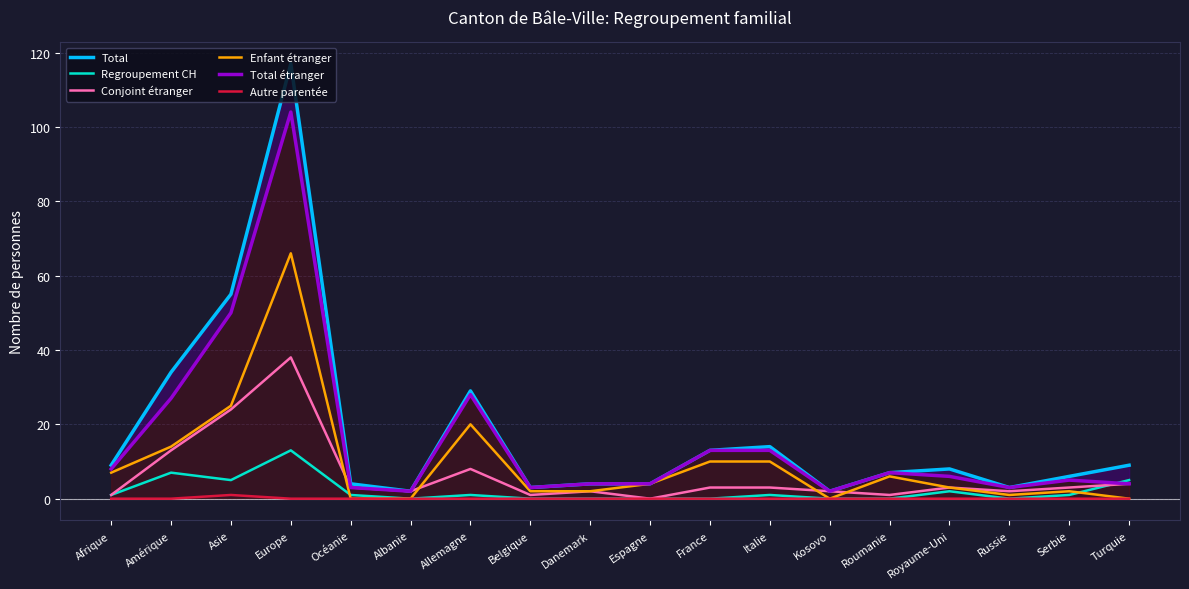

Is it true that Conjoint étranger equals 2 at Kosovo?

True